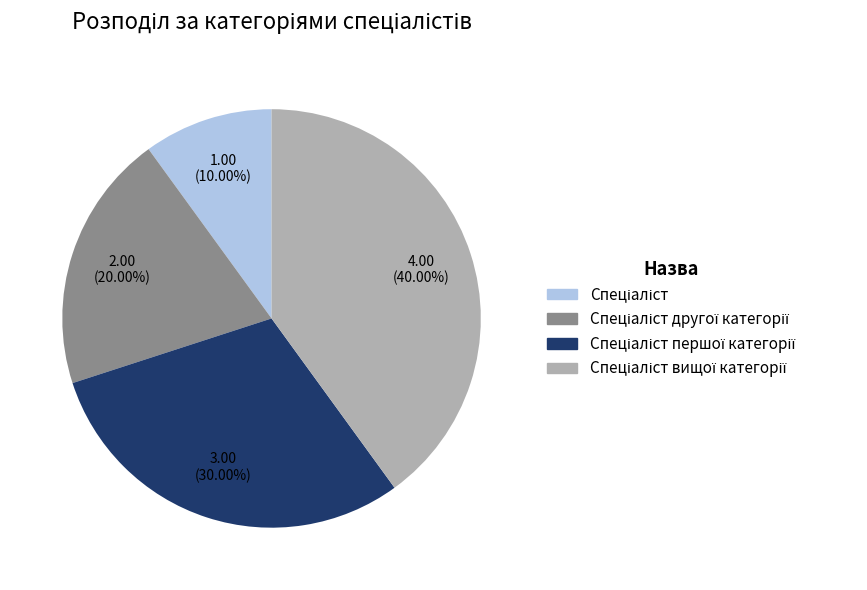

To the nearest percent, what is the difference between the largest and smallest slice percentages?

30%